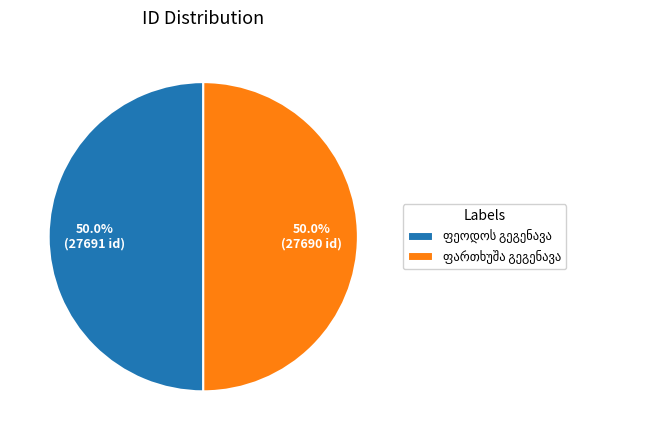

How many slices are in this pie chart?

2